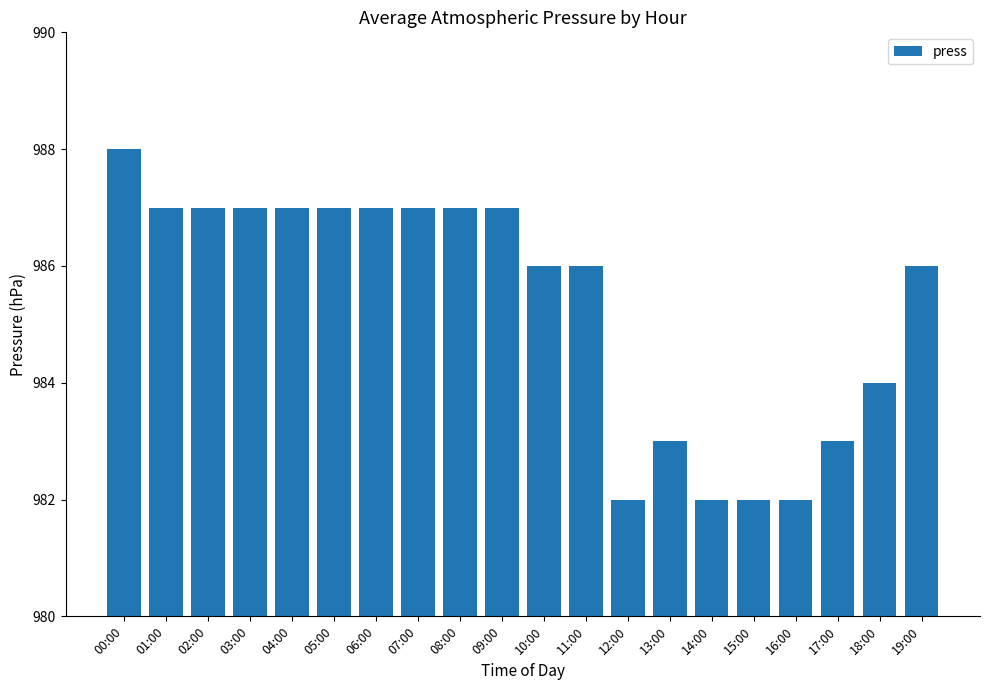

Count the values in the range 983 to 987.

15